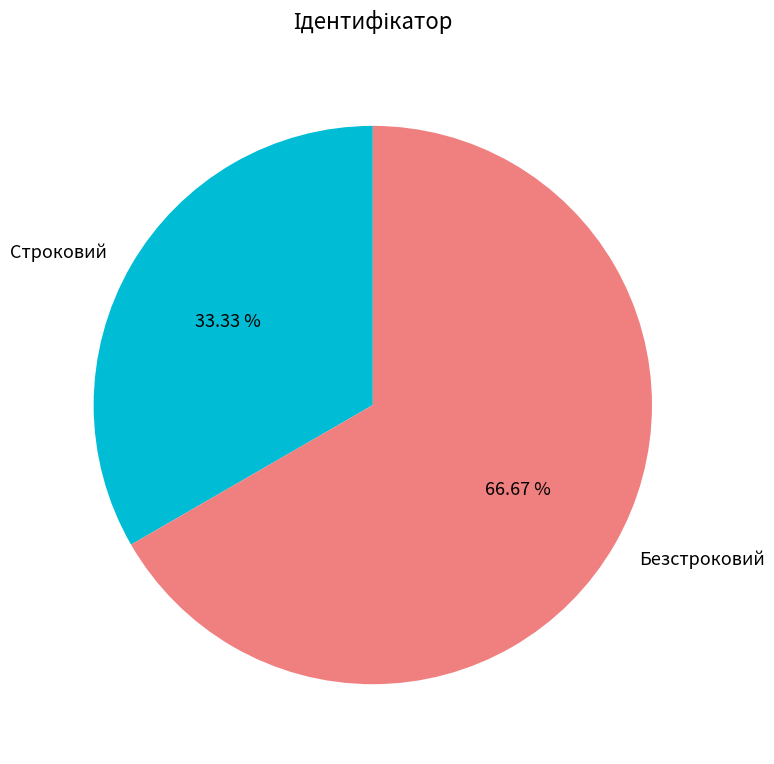

Do Строковий and Безстроковий together represent more than half of the pie?

Yes